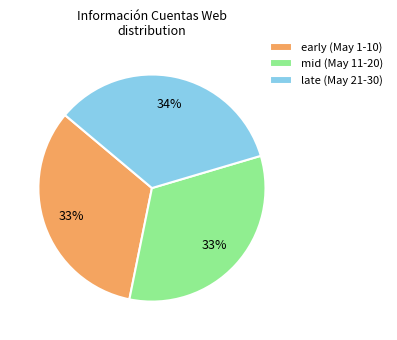

Is there a majority slice in this chart?

No